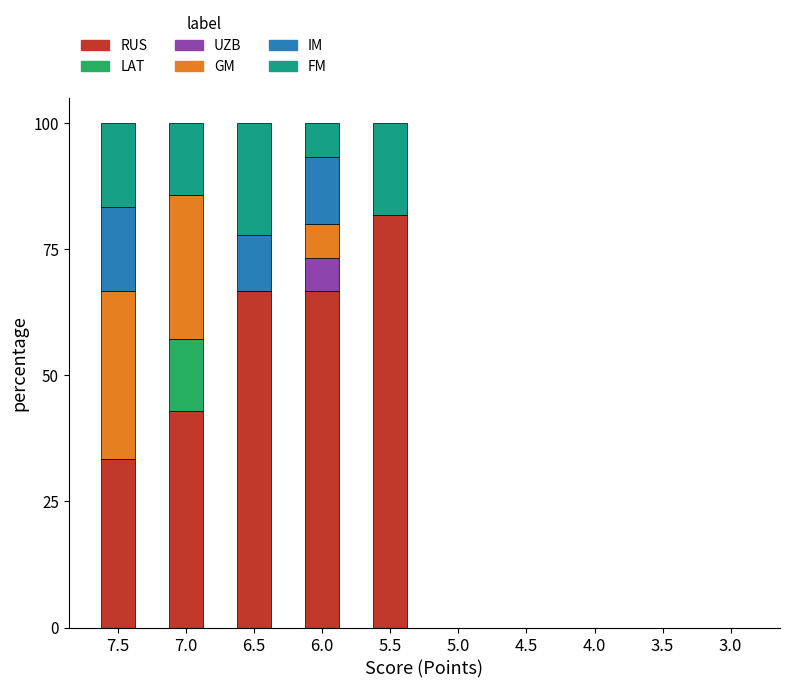

What is the sum of all RUS values?

291.3